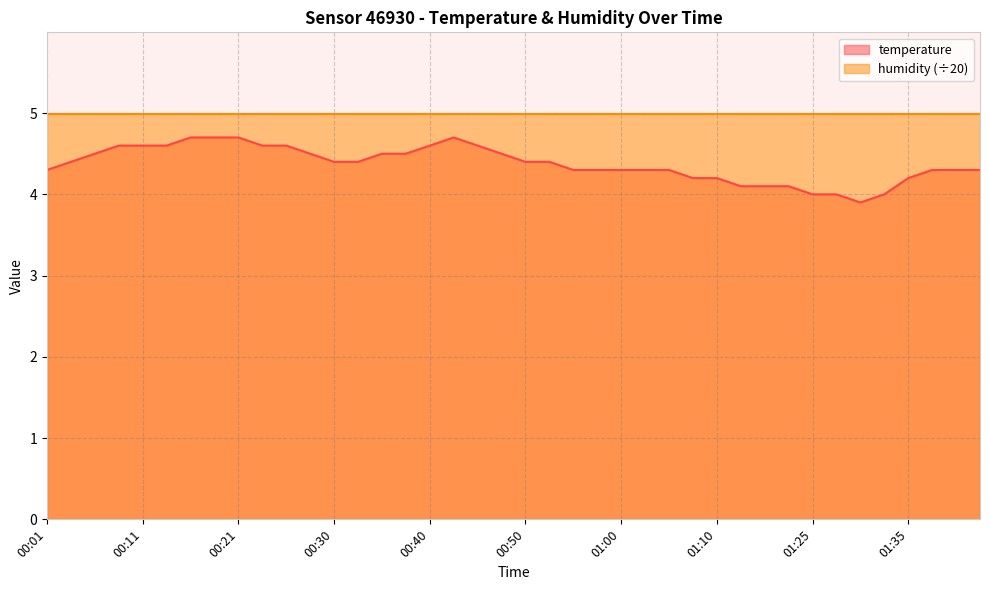

How many series are shown in this chart?

2